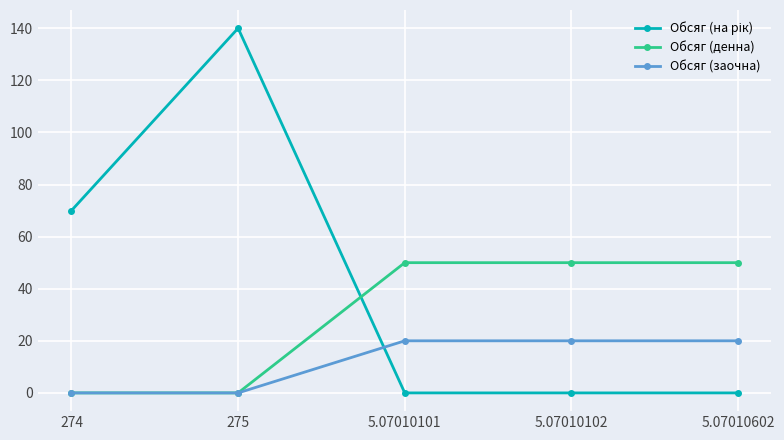

True or false: Обсяг (денна) has a value of -29 at 275.

False